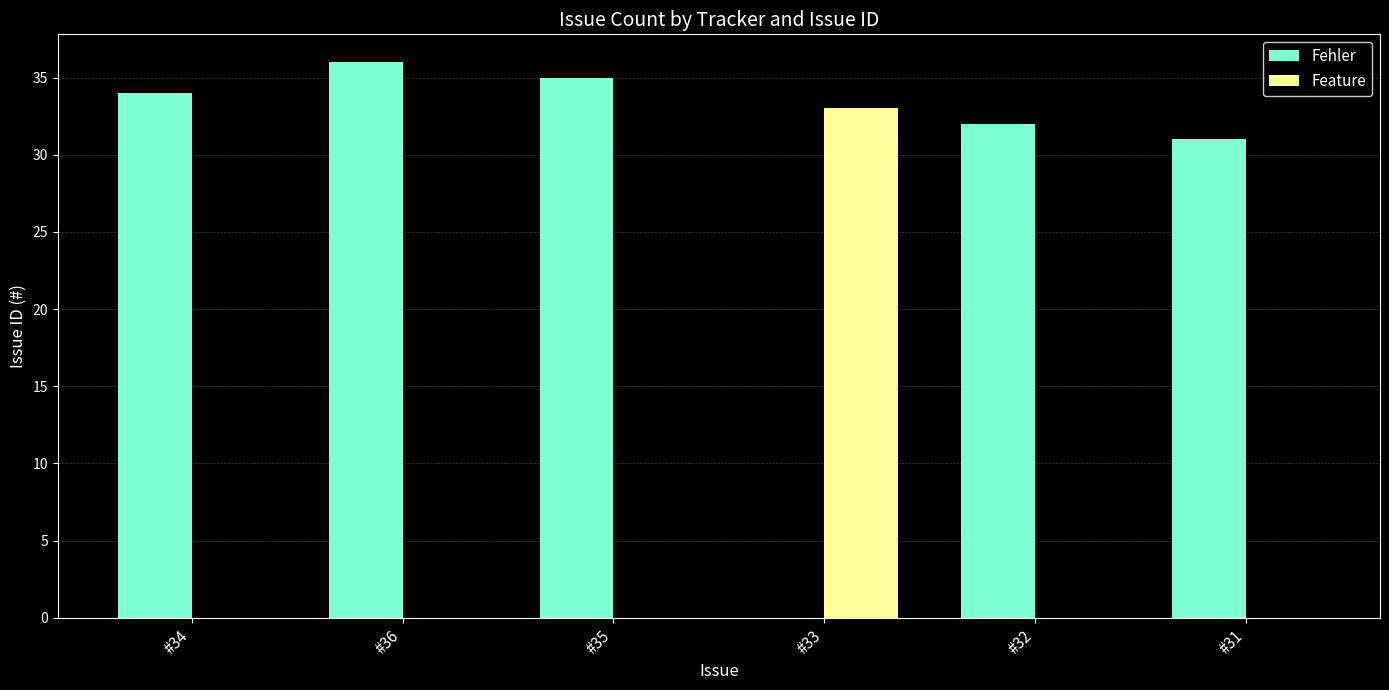

Reading left to right, list all the values displayed in this chart.

Fehler: 34	36	35	0	32	31
Feature: 0	0	0	33	0	0